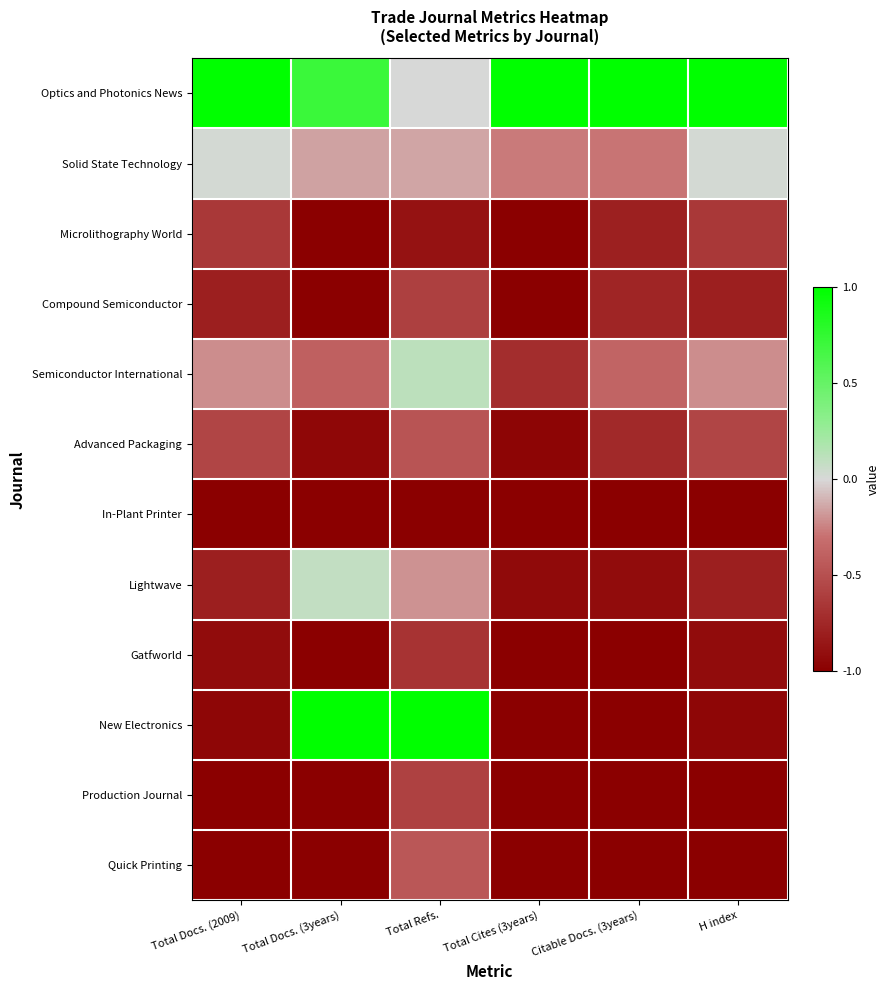

At how many categories does at least one series exceed 0?

6